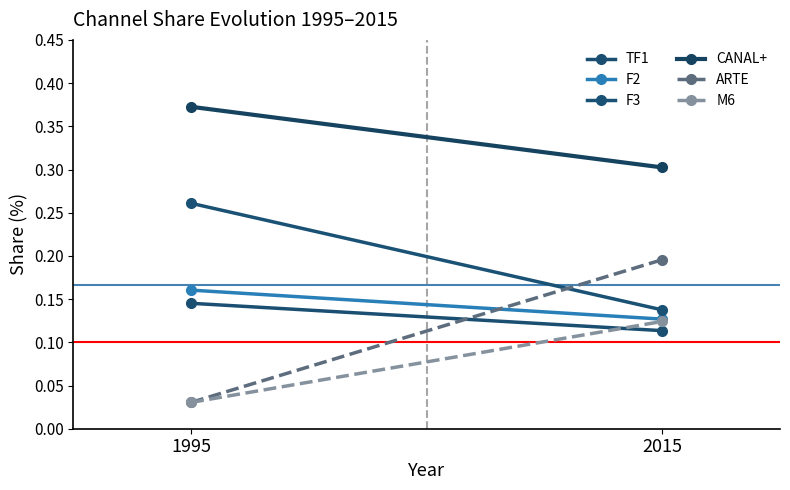

How many data points does each series have?

2